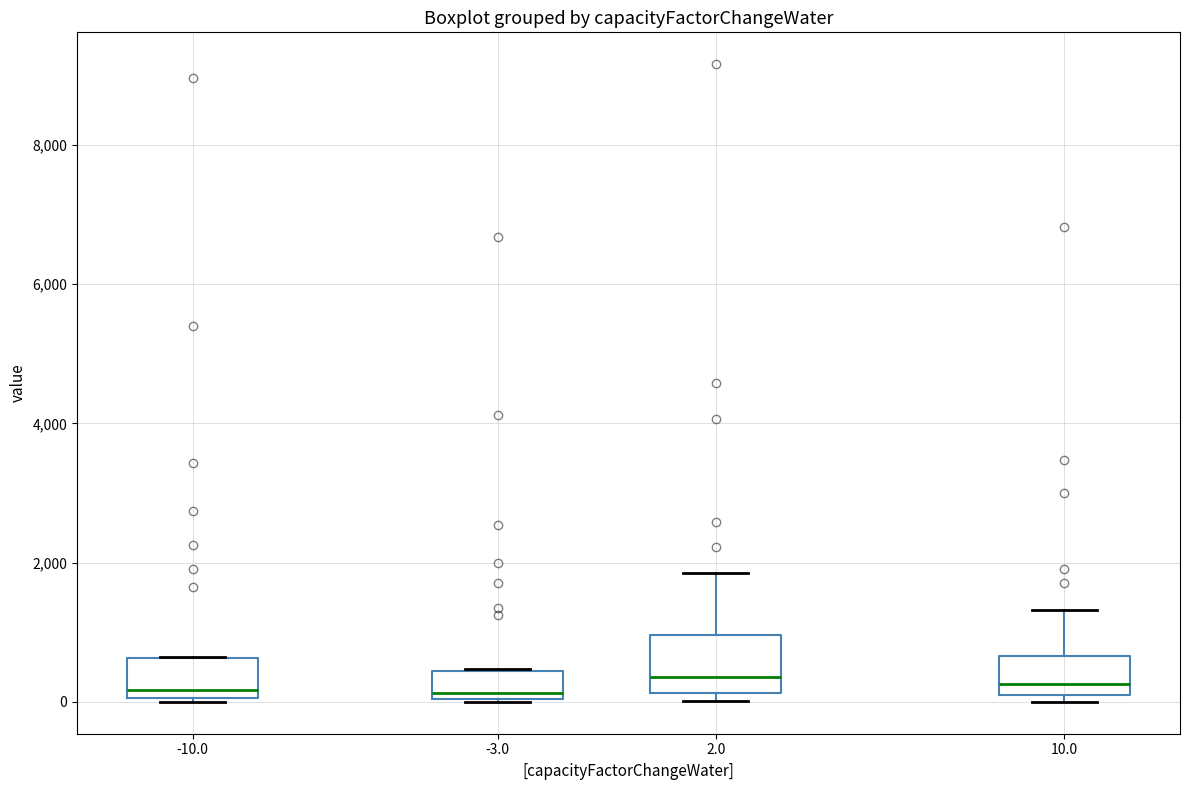

Comparing the boxes themselves (not the whiskers), which one is the tallest?

2.0